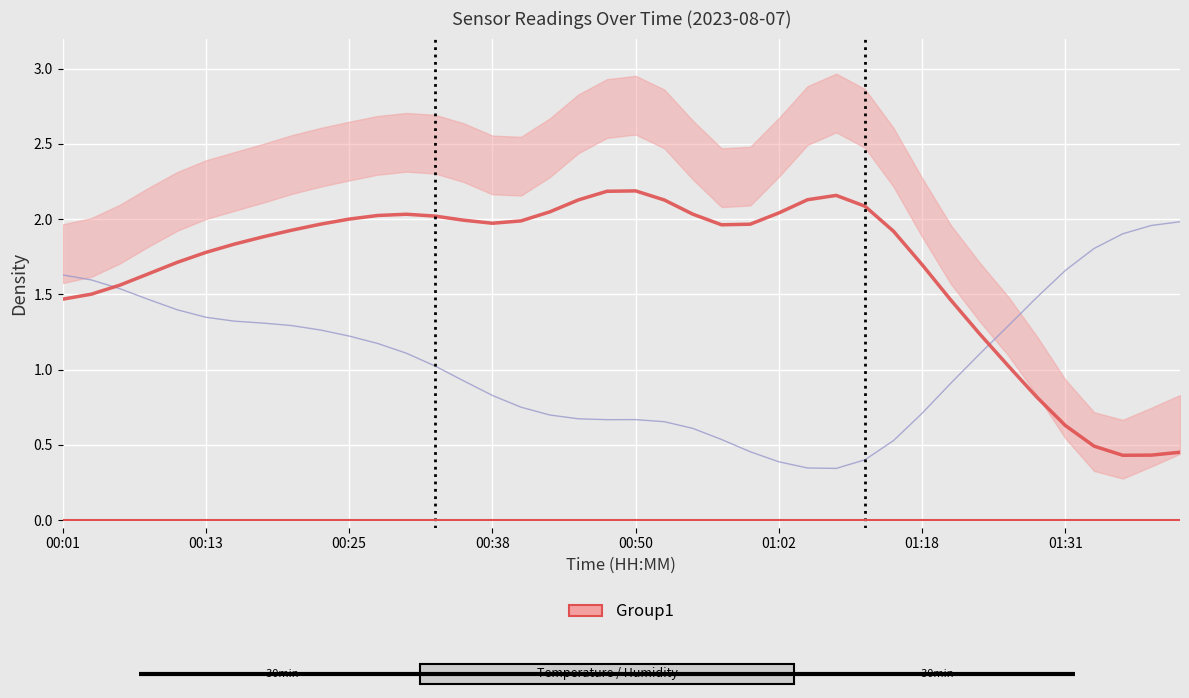

What is the maximum value for temperature (normalized)?

2.2